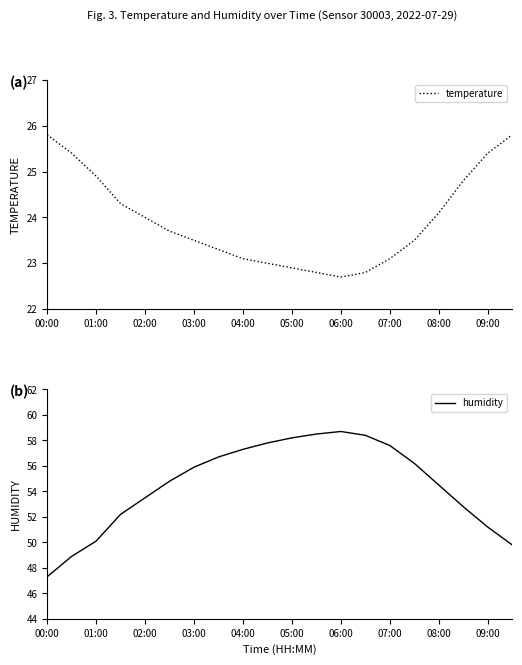

What is the highest value of the temperature series?

25.8